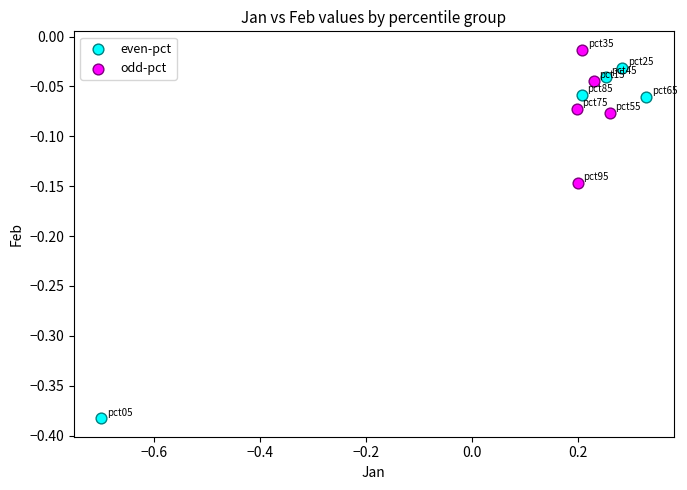

Which series contains the highest Y value?

odd-pct